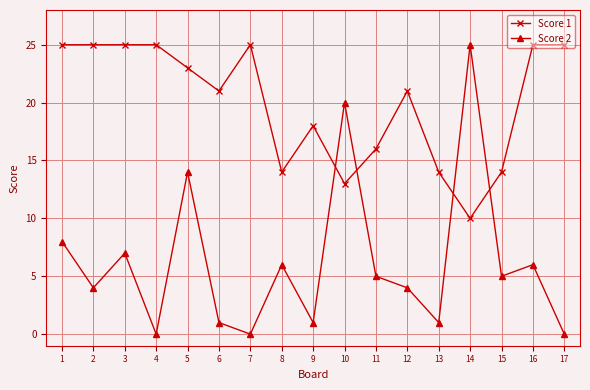

At which category is the sum across all series the highest?

5